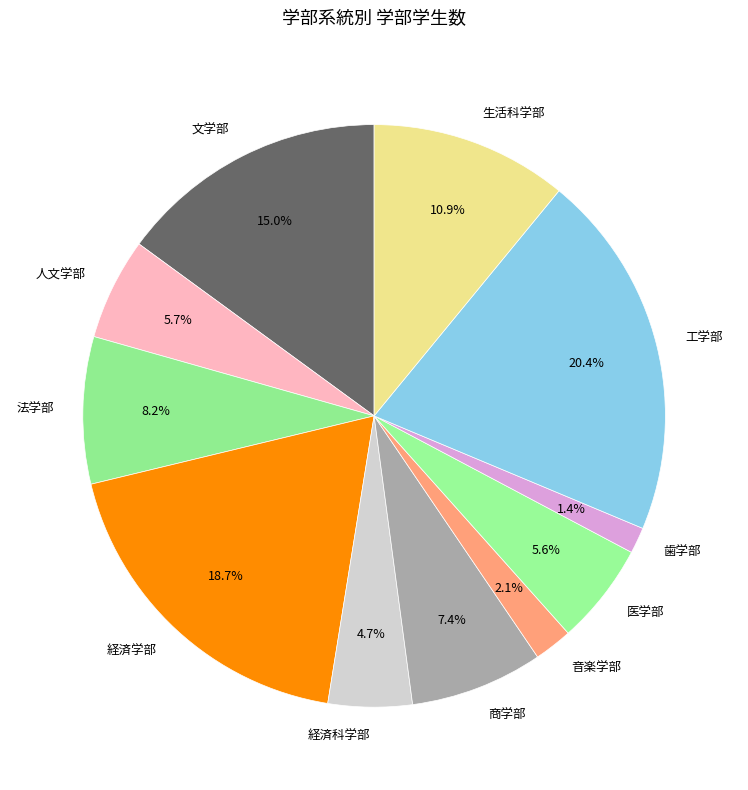

Count the number of slices in the pie.

11